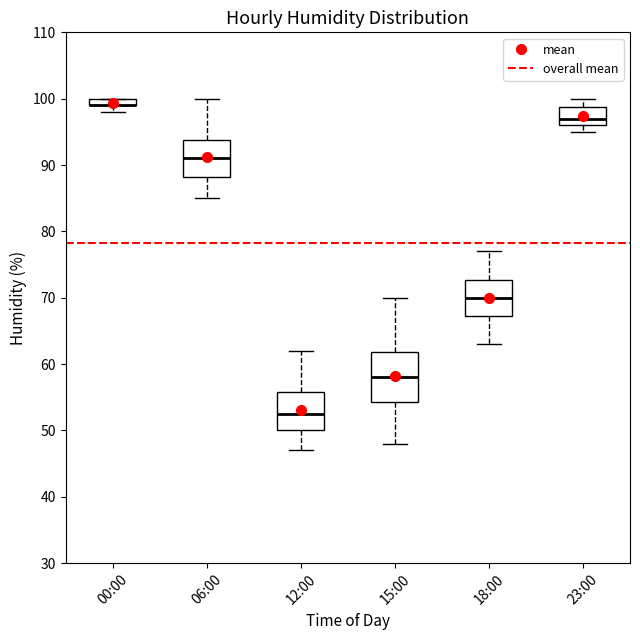

Which box is the tallest, from its lower edge to its upper edge?

15:00